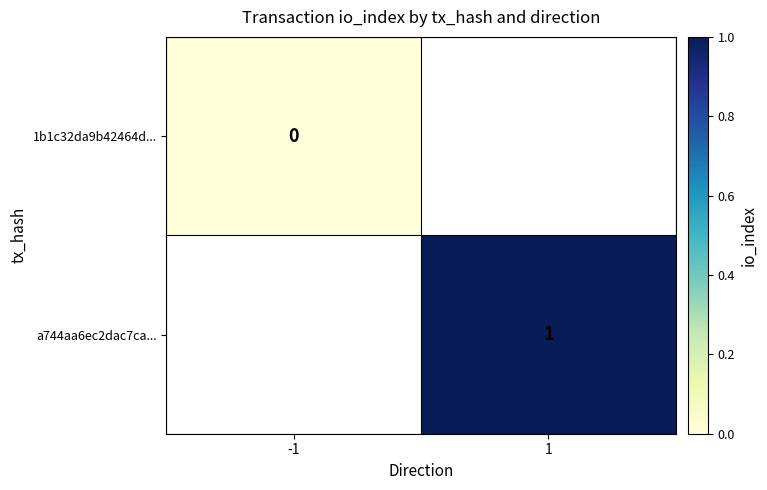

The a744aa6ec2dac7ca... series shows 1 at 1. True or false?

True